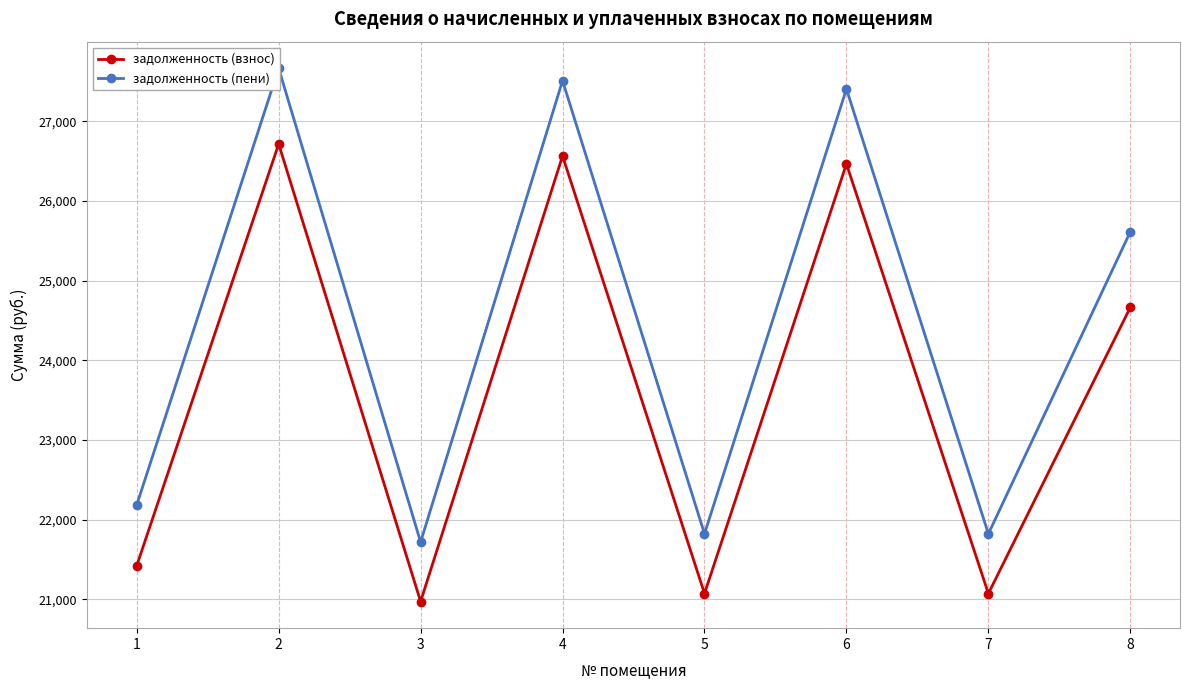

Which series has the largest range (max minus min)?

задолженность (пени)